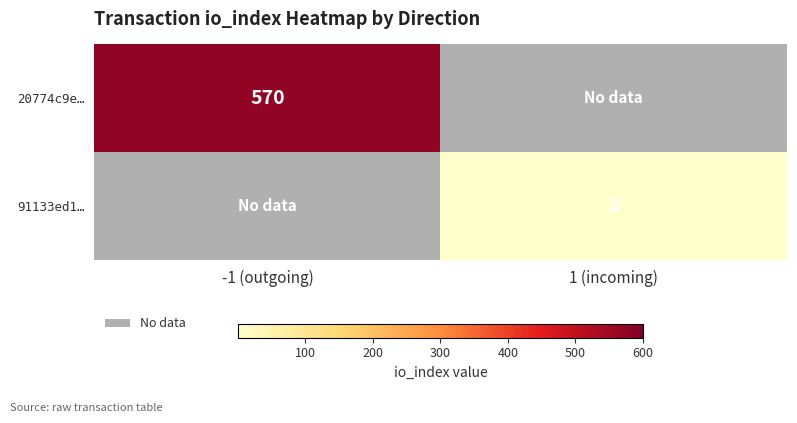

True or false: 91133ed1… has a value of 3 at 1 (incoming).

False